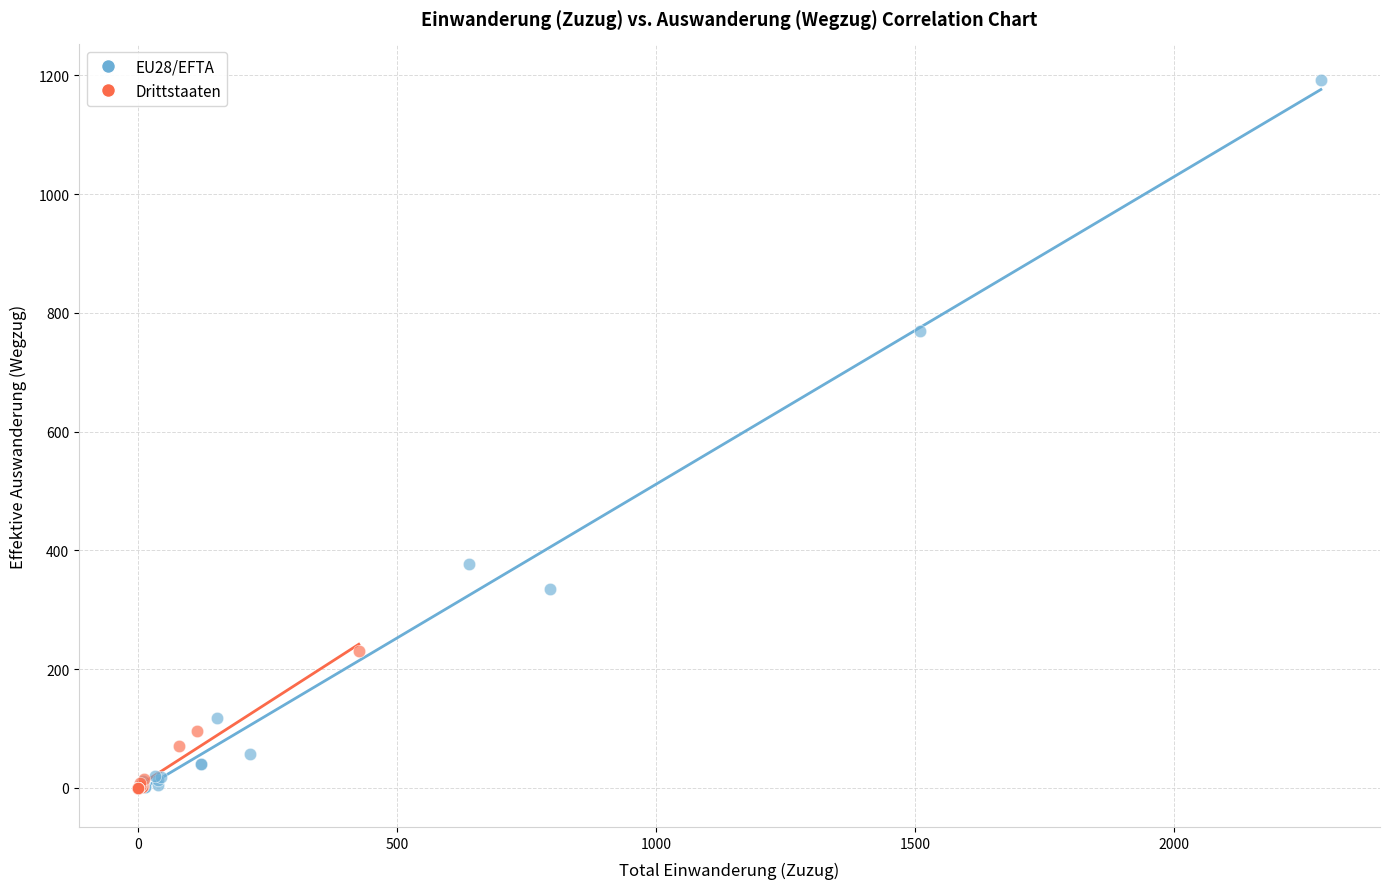

Which series reaches the maximum Y coordinate?

EU28/EFTA